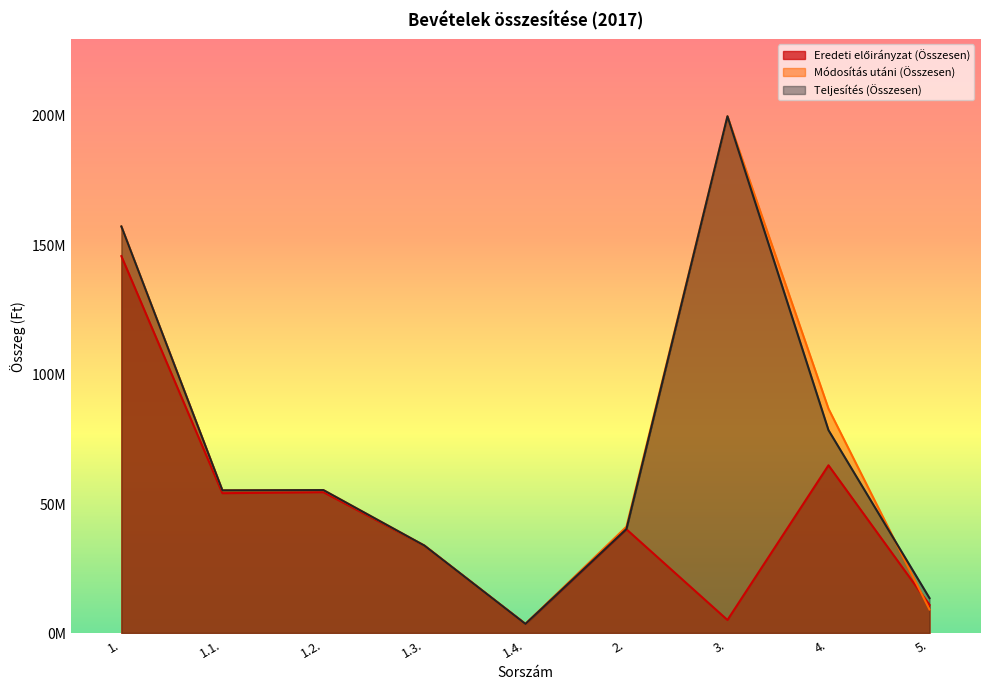

Where does the Eredeti előirányzat (Összesen) series first go above 40000000?

1.